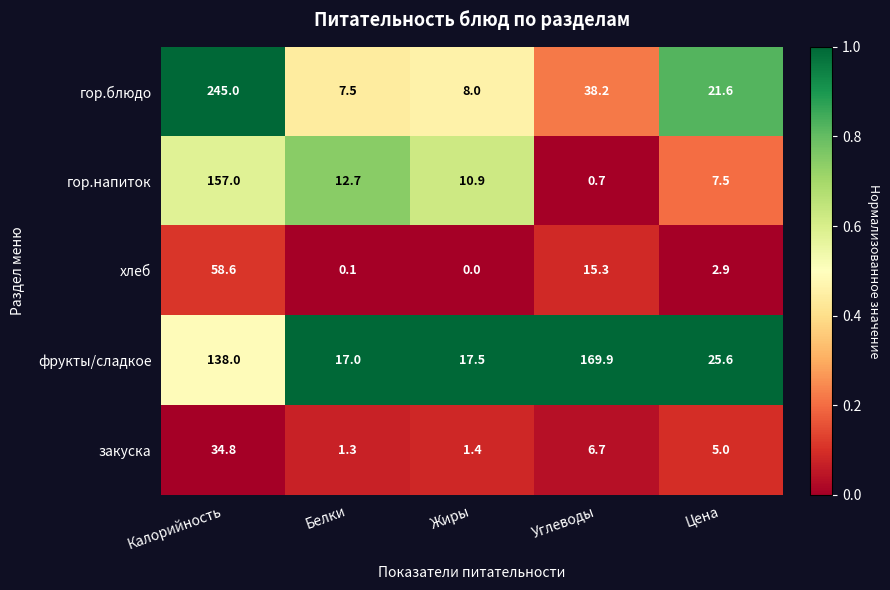

Rank the series at Цена from highest to lowest value.

фрукты/сладкое, гор.блюдо, гор.напиток, закуска, хлеб